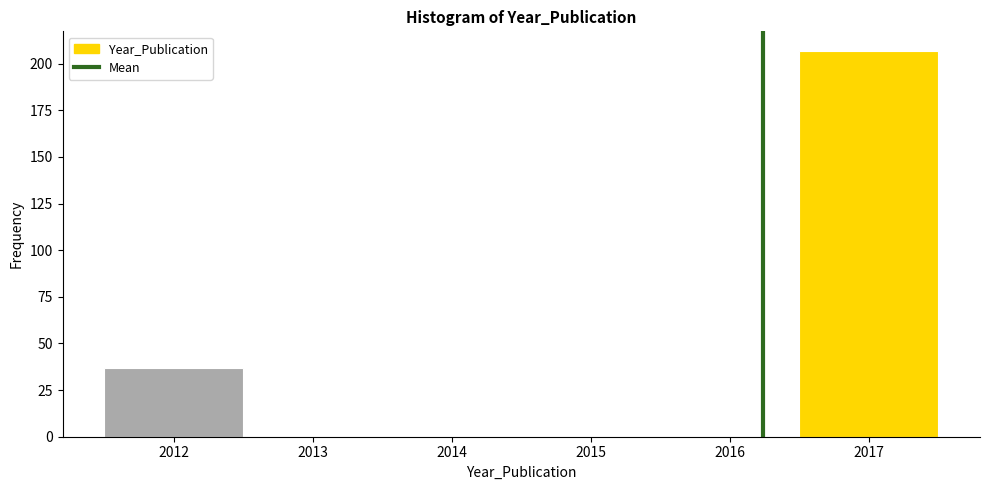

Which range on the x-axis has the tallest bar?

2016.5 to 2017.5